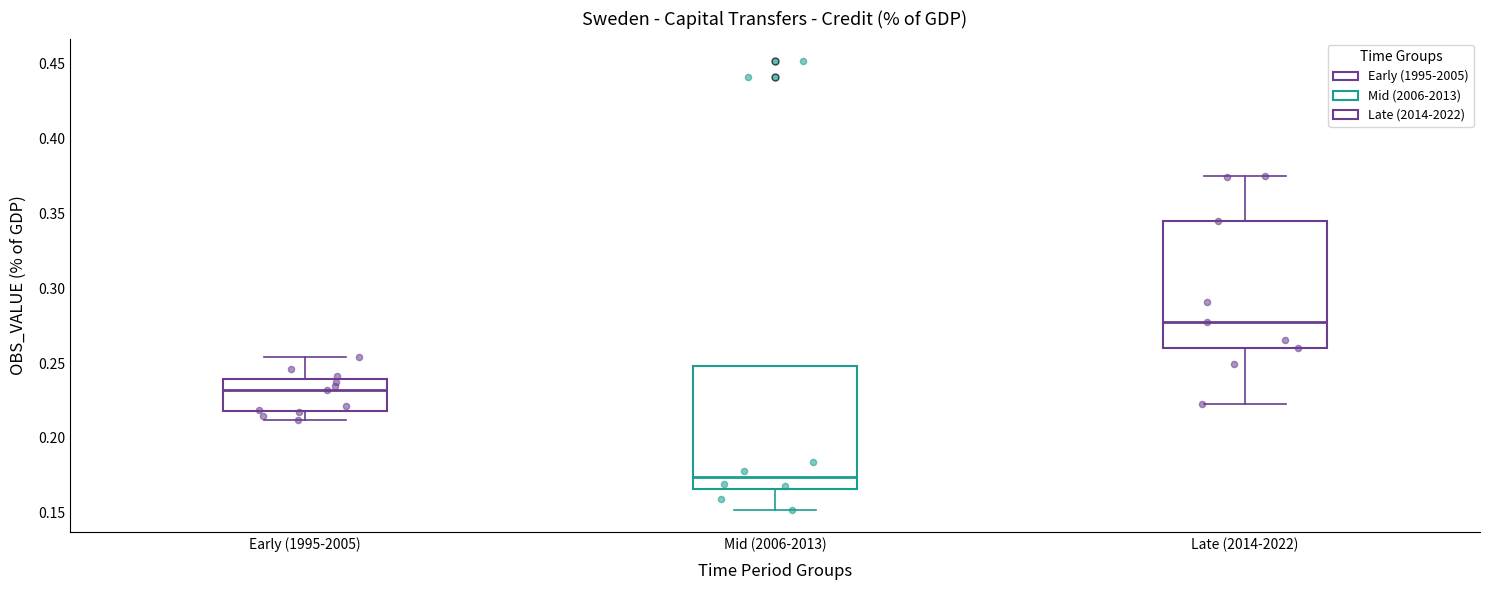

Which box's median line is the highest?

Late (2014-2022)